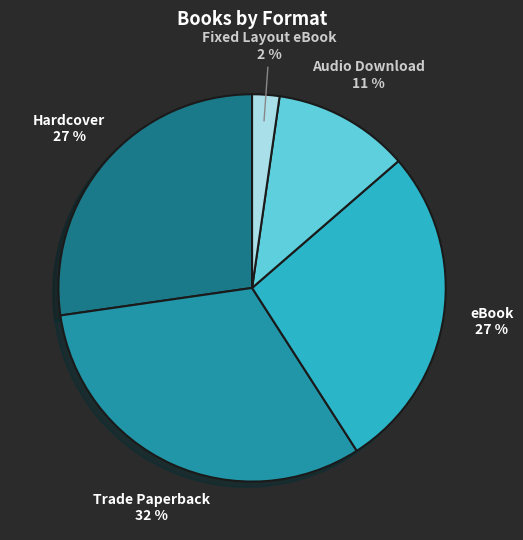

Does any single category account for the majority?

No